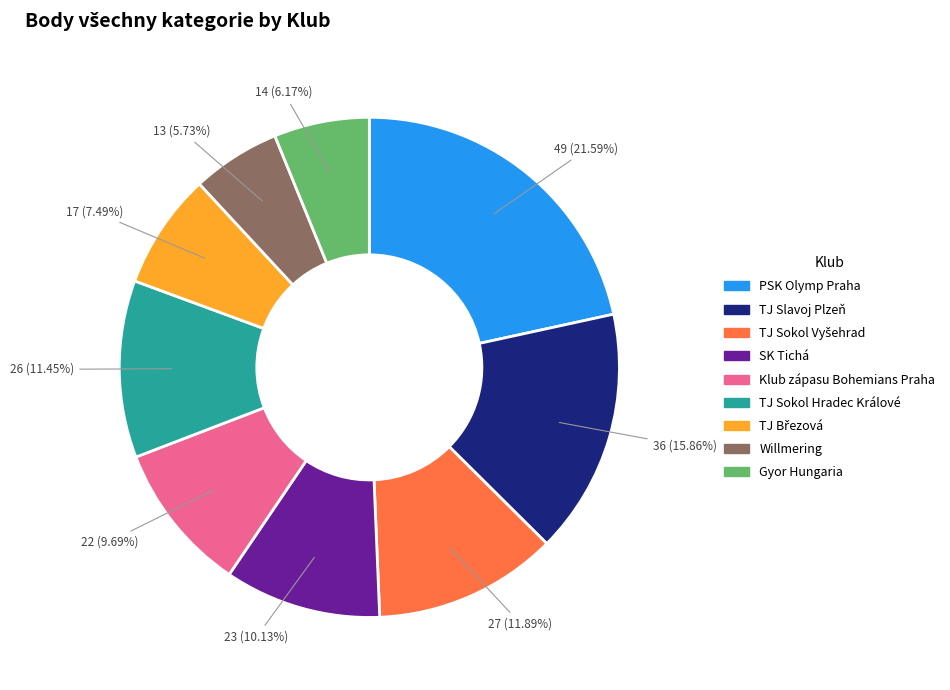

Which category has the biggest portion of the pie?

PSK Olymp Praha